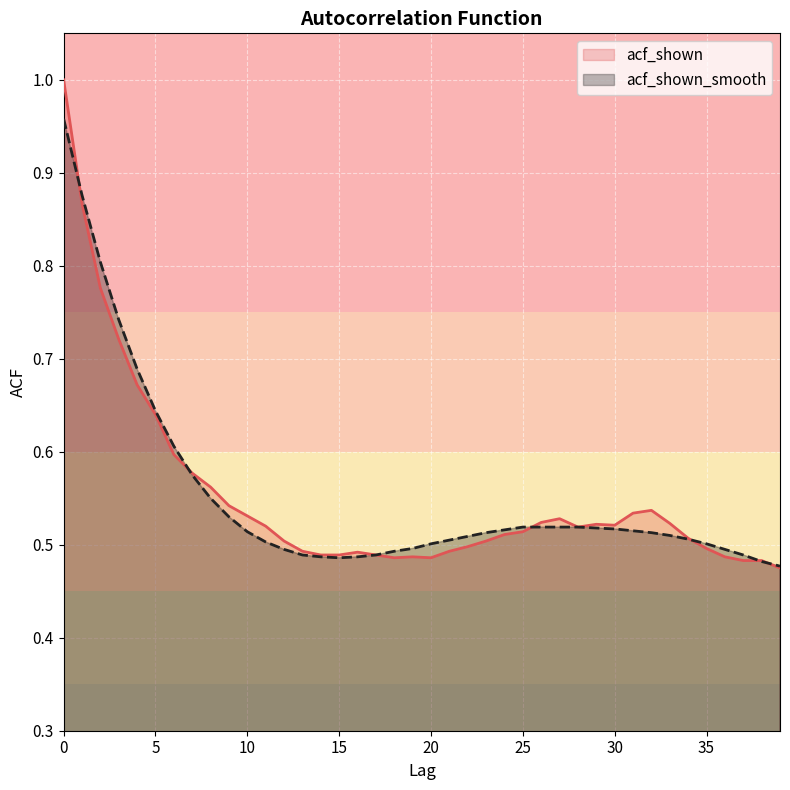

What is the highest value of the acf_shown_smooth series?

1.0